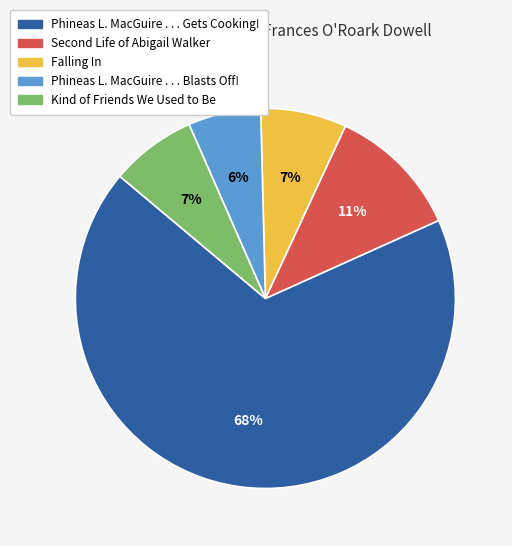

How many slices are in this pie chart?

5